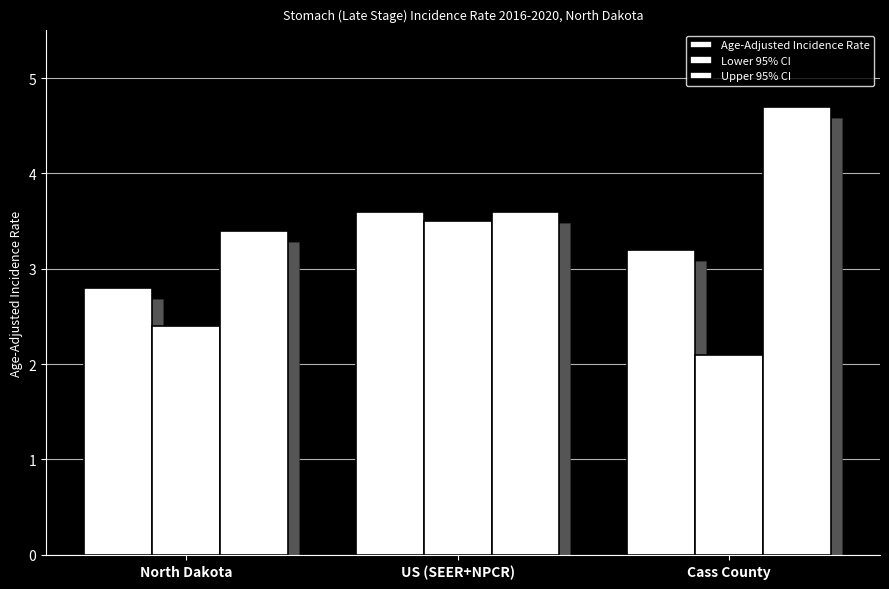

What is the maximum value shown in the chart?

4.7